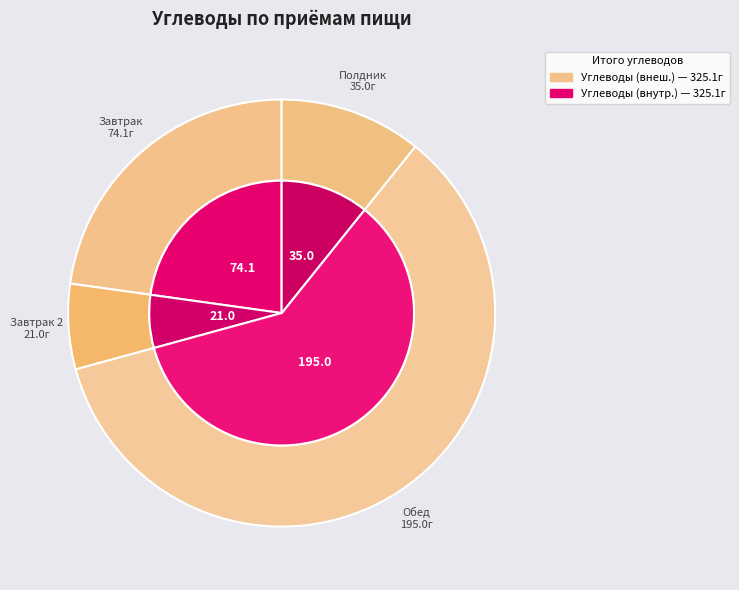

To the nearest percent, what percentage of the pie is Полдник?

11%